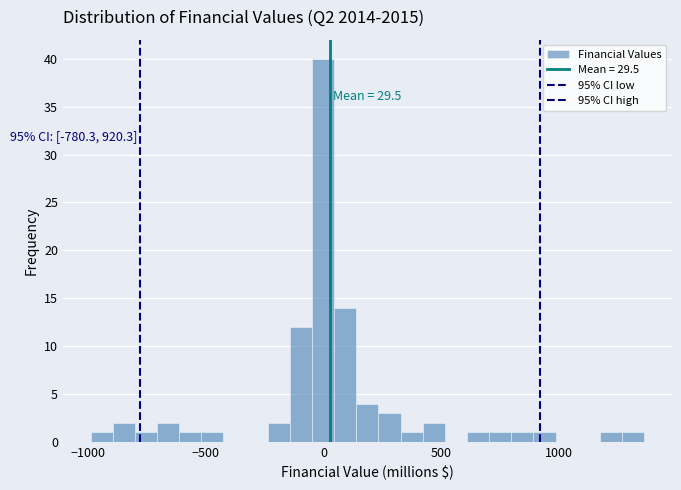

Around what value on the x-axis is the tallest bar? Give the approximate position of its centre, as read against the axis.

0